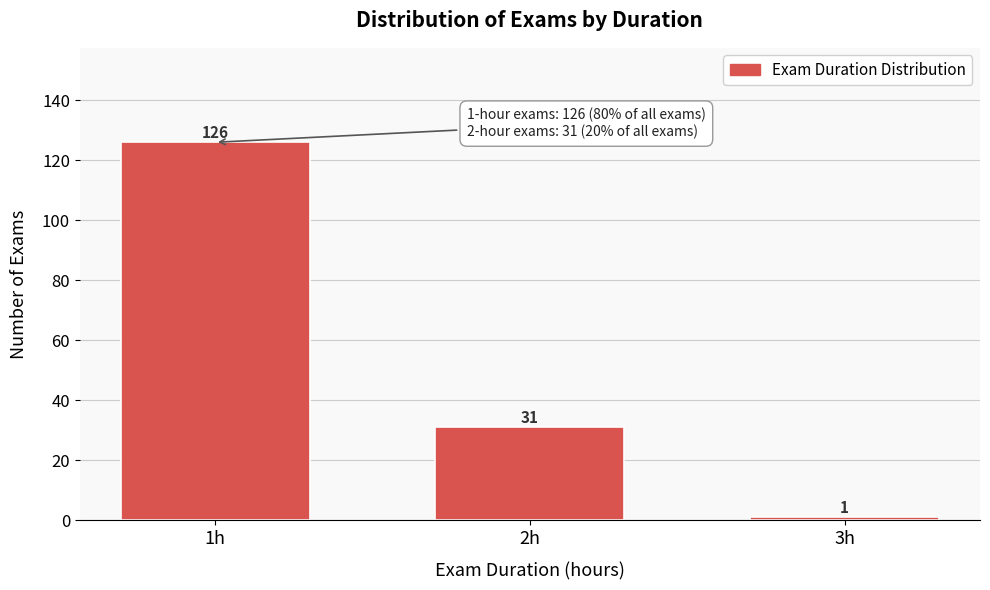

Reading right to left, what are all the values shown in this chart?

1	31	126